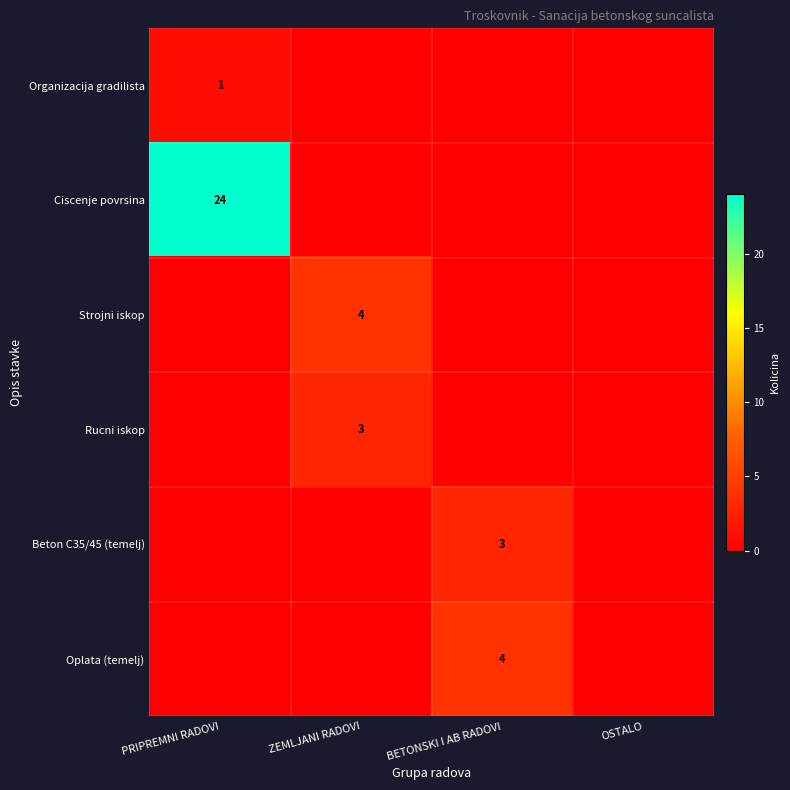

The value of Beton C35/45 (temelj) at BETONSKI I AB RADOVI is 5. True or false?

False